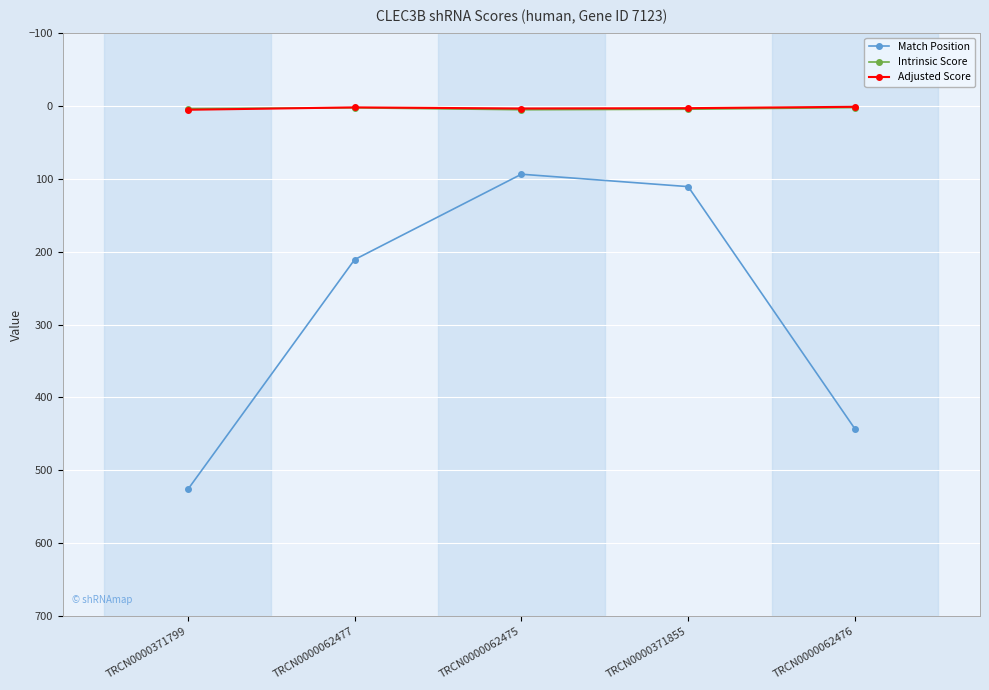

Which label corresponds to the largest value in the chart?

TRCN0000371799